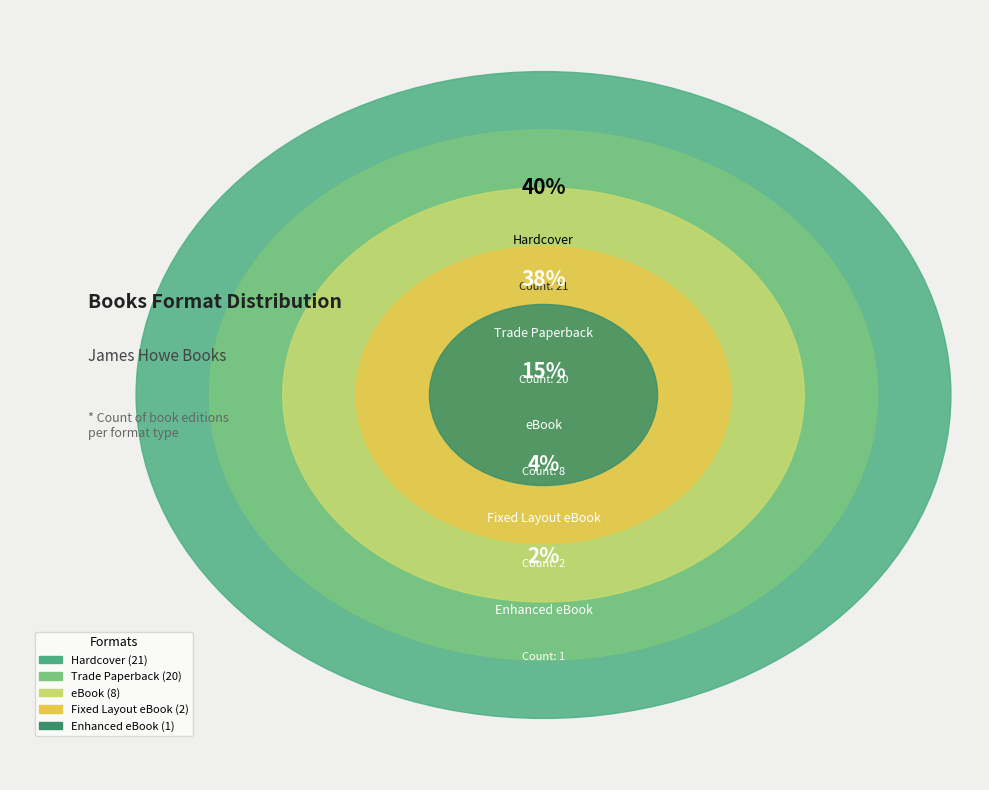

What portion of the pie excludes Trade Paperback?

61.5%